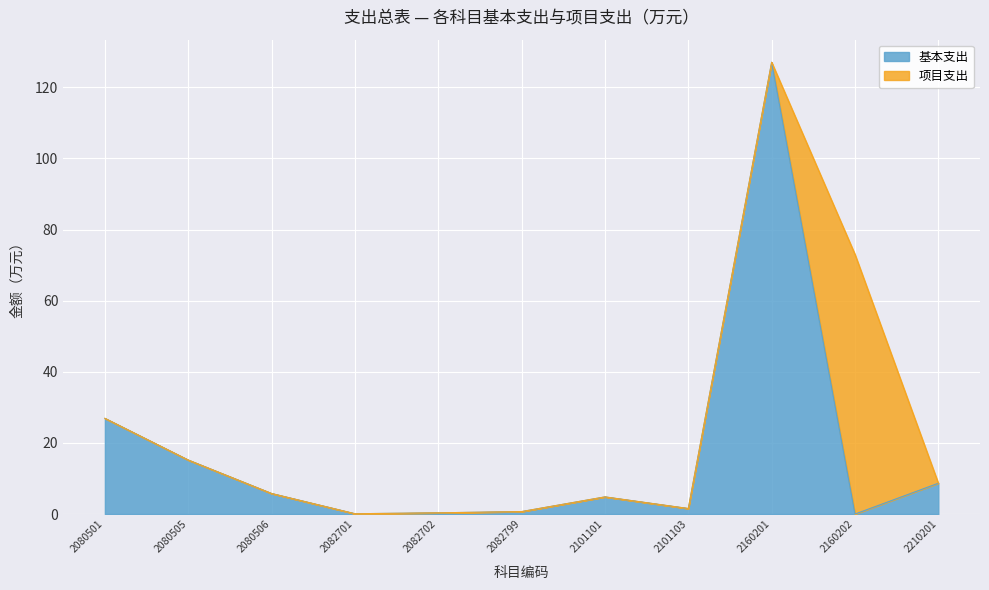

What is the average value?

17.4